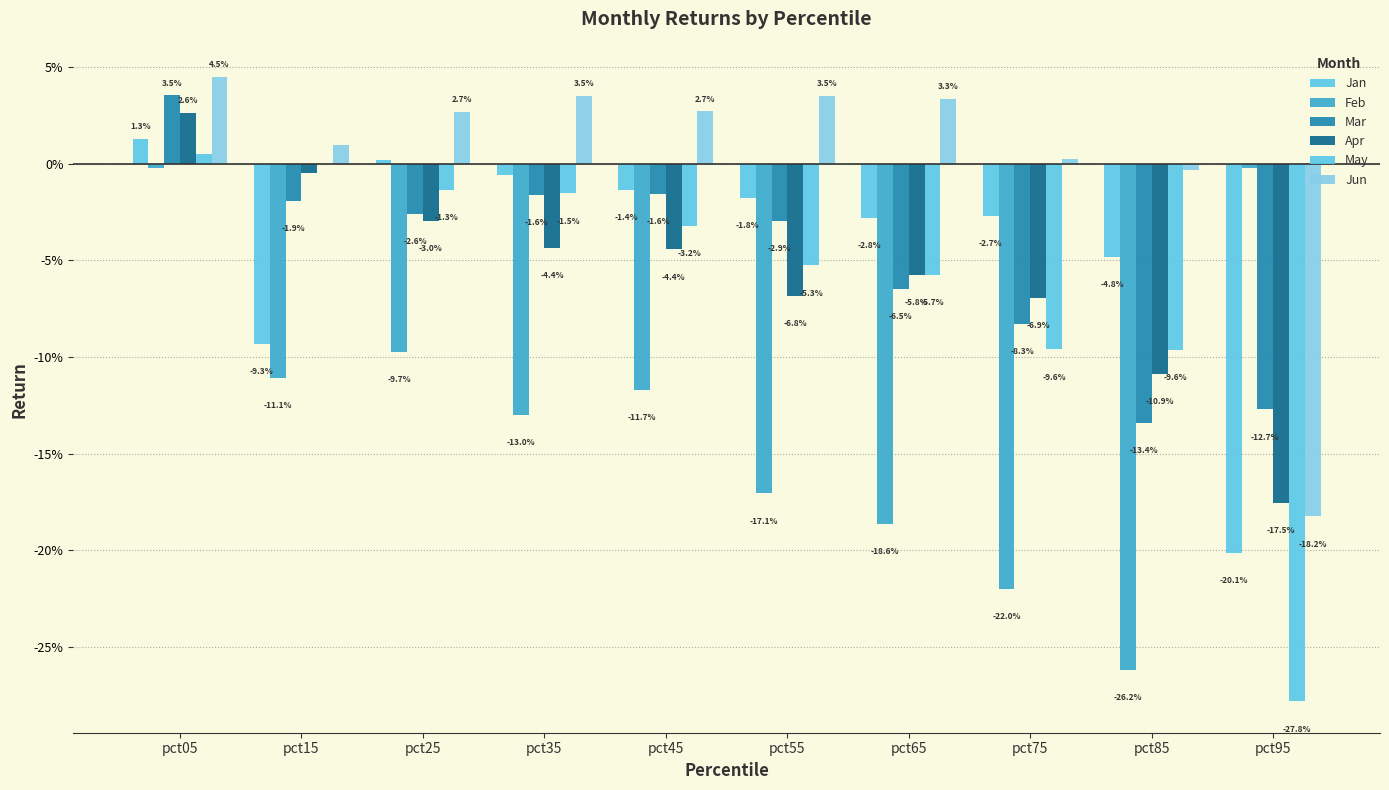

Rank the categories by Apr value from highest to lowest.

pct05, pct15, pct25, pct35, pct45, pct65, pct55, pct75, pct85, pct95